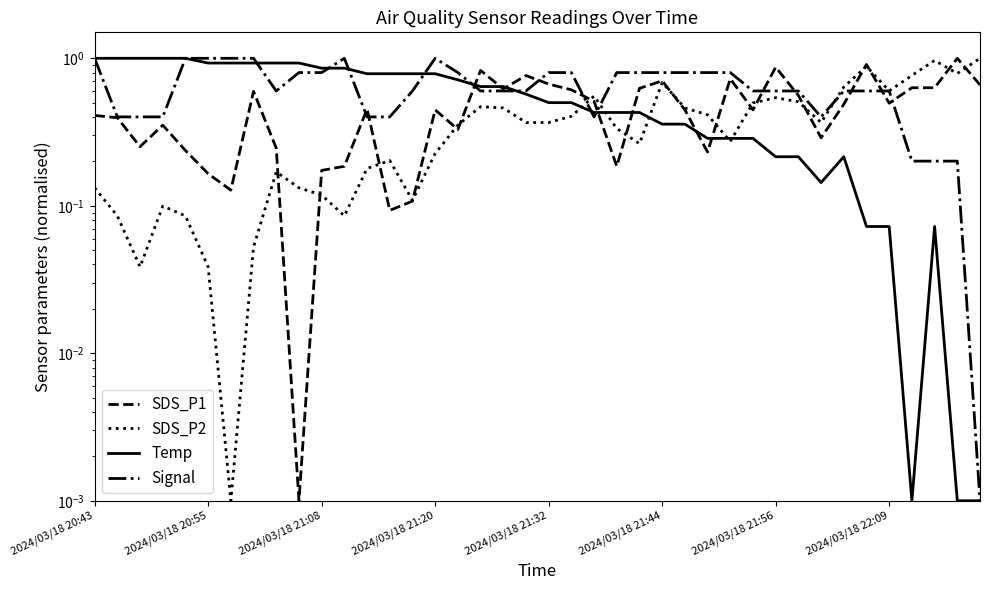

What is the highest value of the SDS_P1 series?

1.0